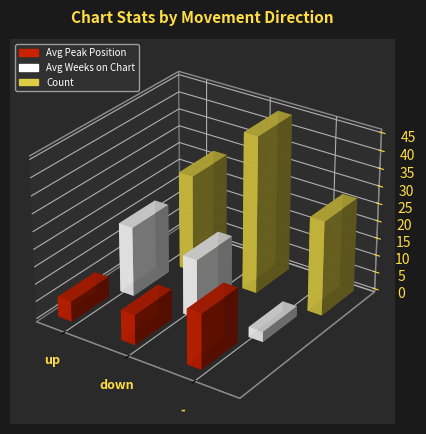

Which series has the widest spread of values?

Count